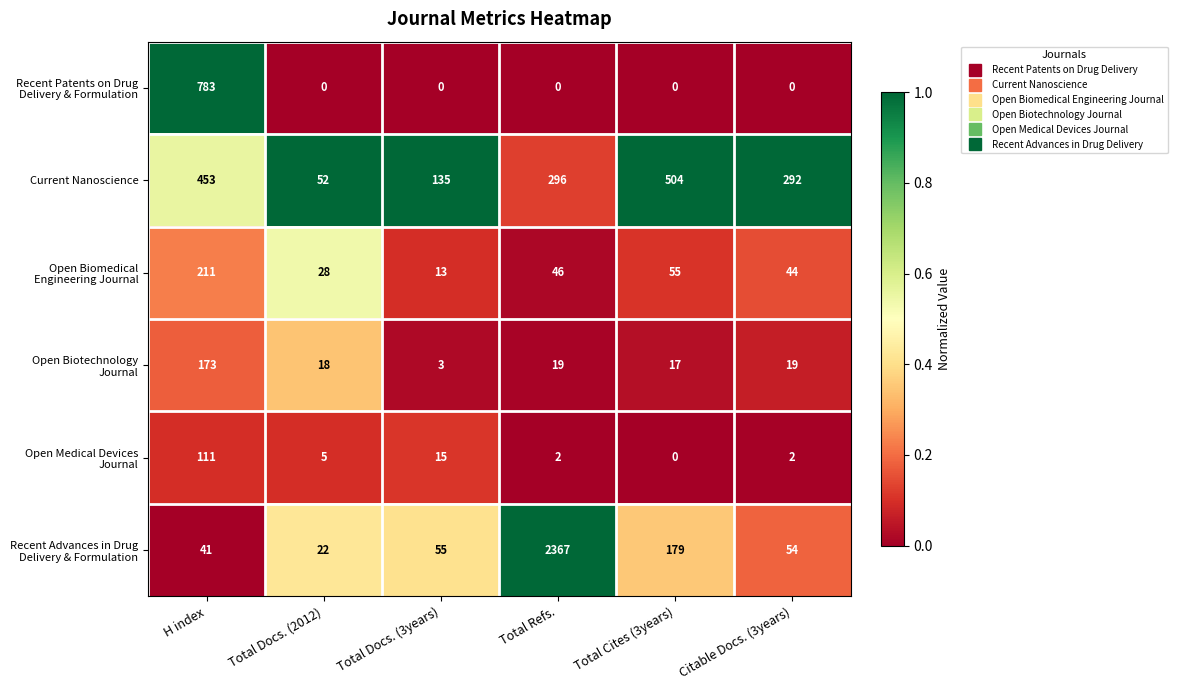

What is the sum of all Current Nanoscience values?

1732